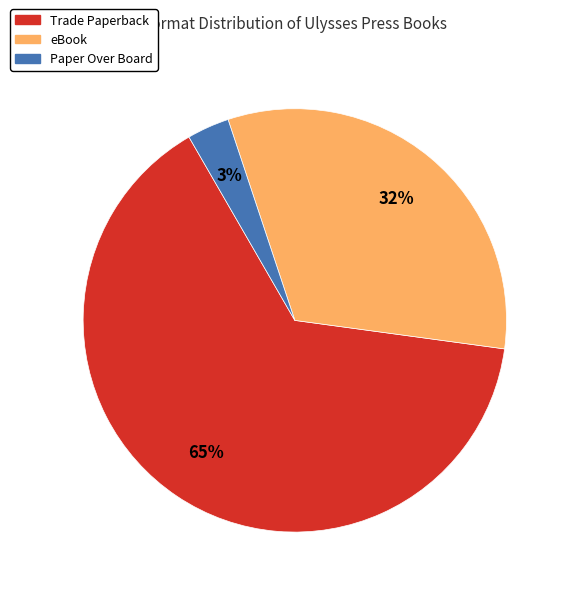

What is the largest slice in the pie chart?

Trade Paperback